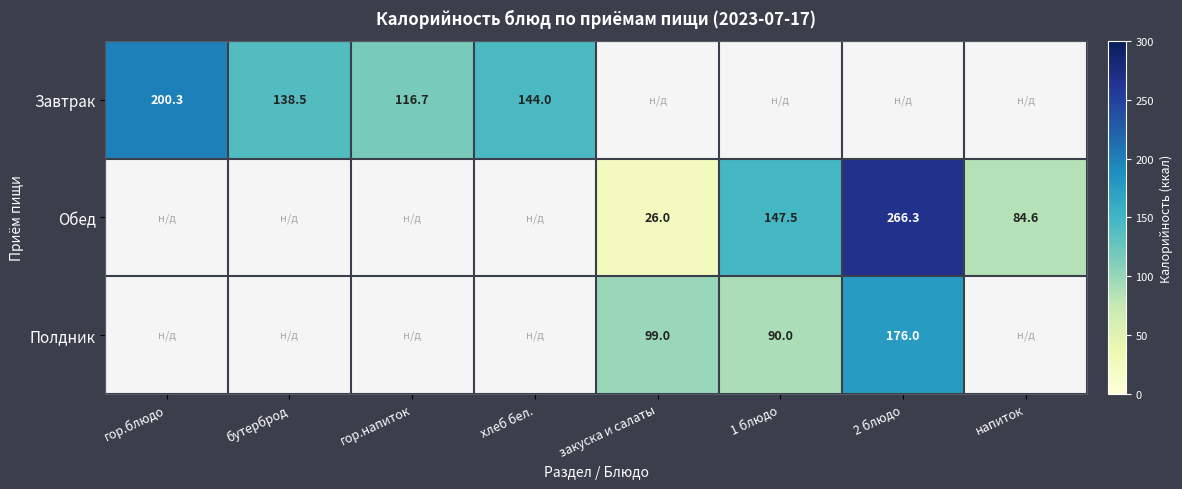

What is the sum of the Полдник values at 2 блюдо and закуска и салаты?

275.0